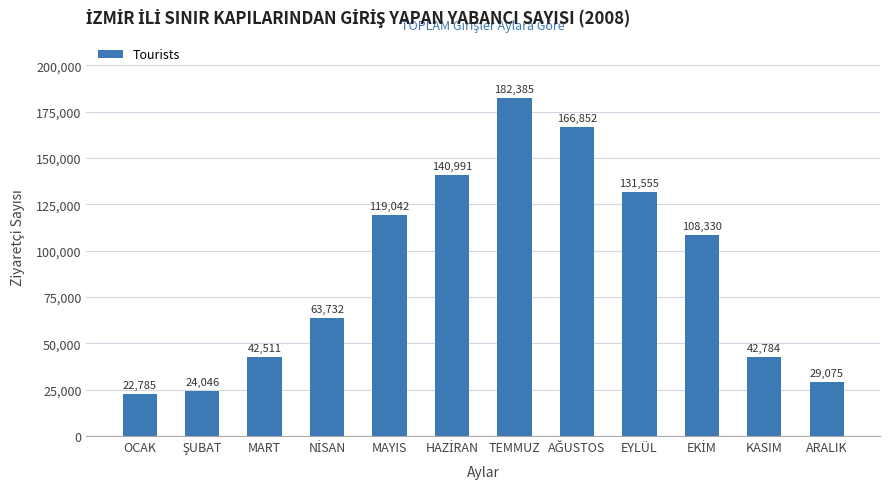

Does the chart contain stacked bars?

No